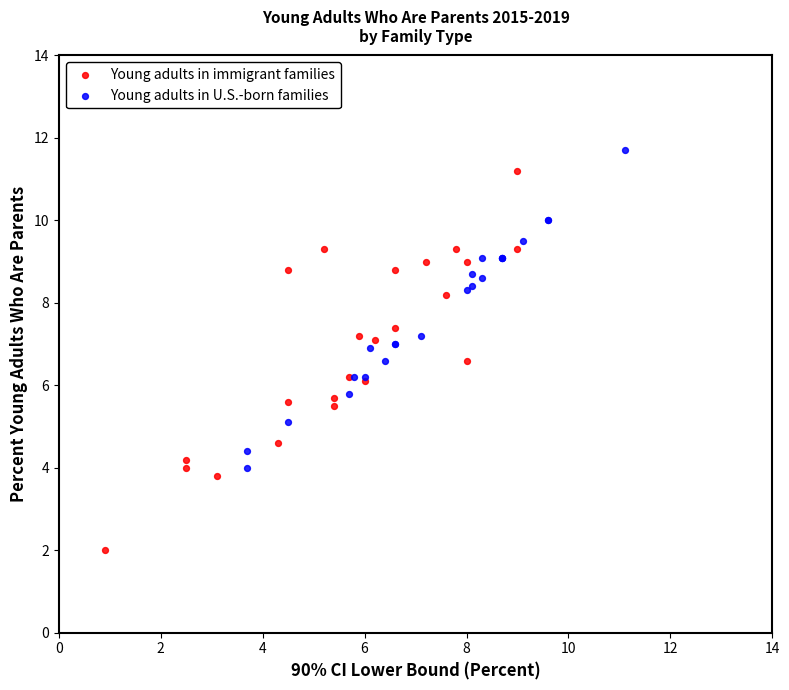

What are all the series names shown in the legend?

Young adults in immigrant families, Young adults in U.S.-born families